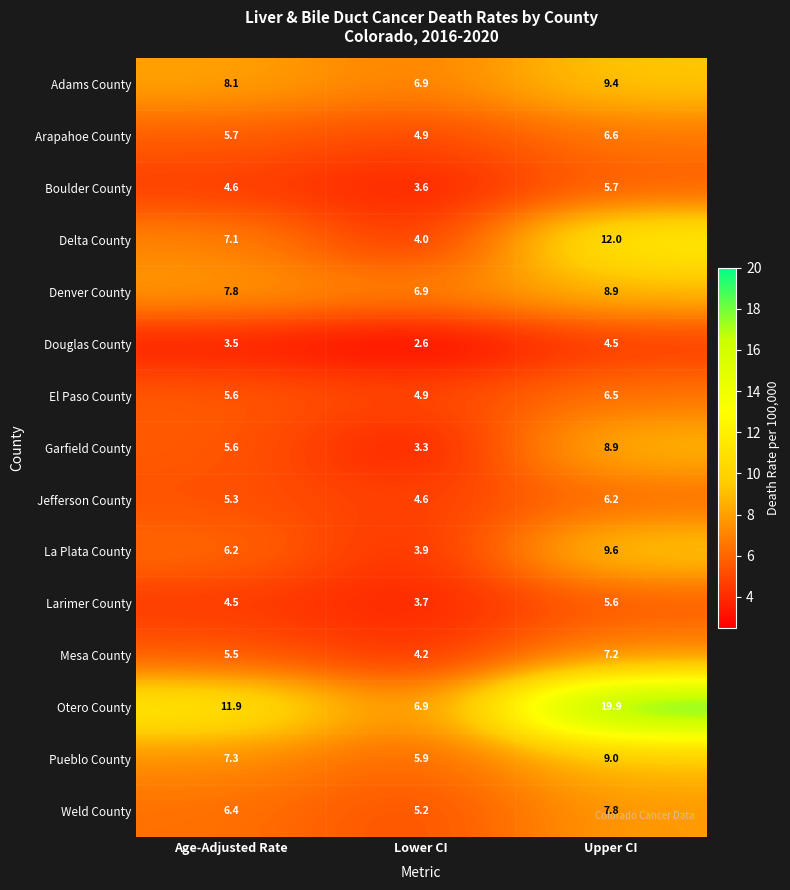

Which series has the widest spread of values?

Otero County